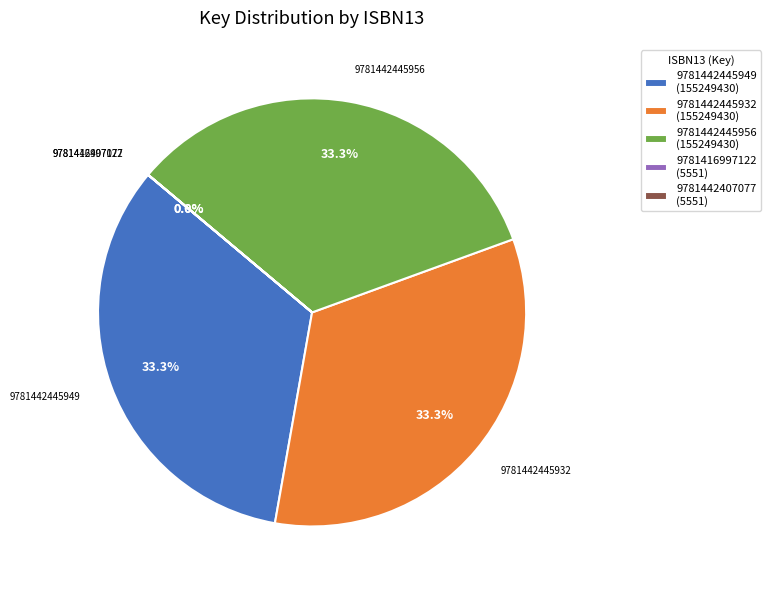

Combined, do 9781442445949 (155249430) and 9781442445932 (155249430) account for over 50%?

Yes